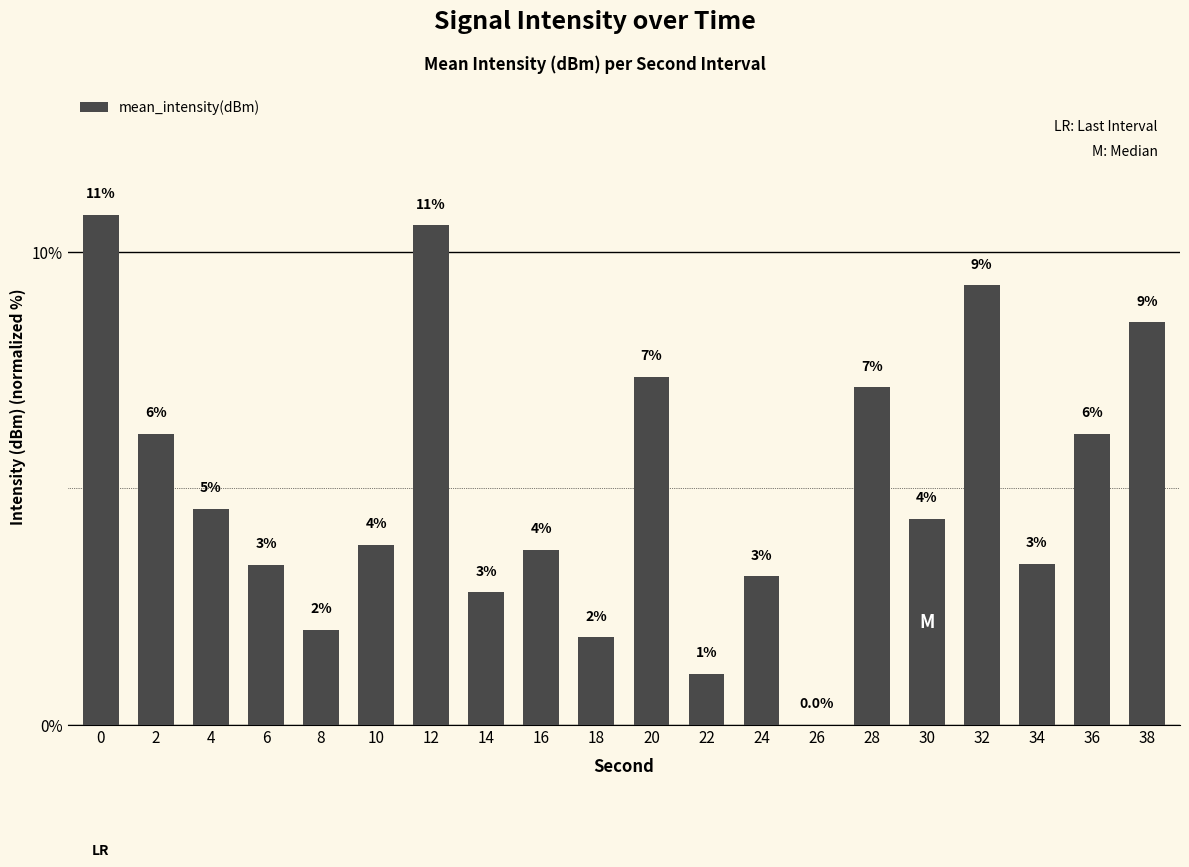

What value does the data have at 36?

6.1